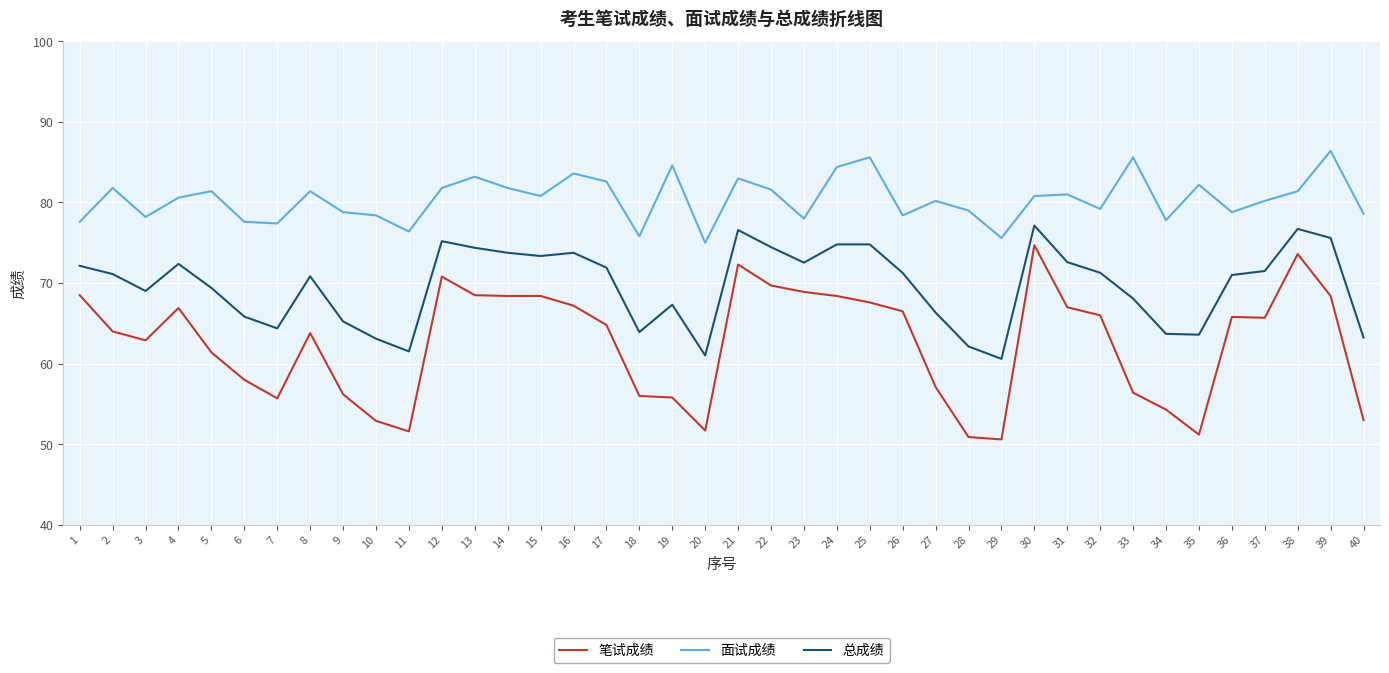

What is the difference between the maximum and minimum values in the 总成绩 series?

16.5